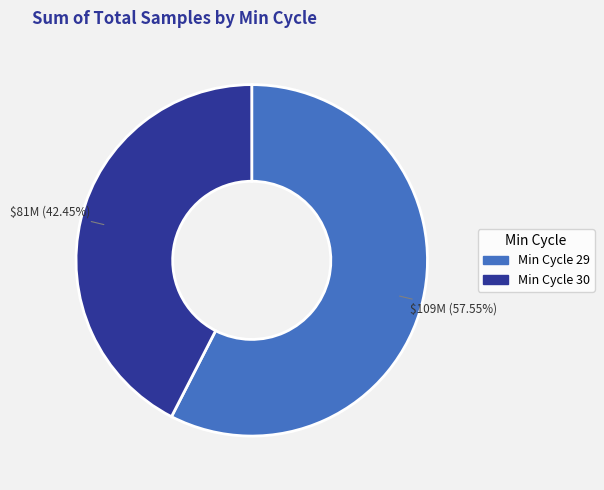

Does any single category account for the majority?

Yes